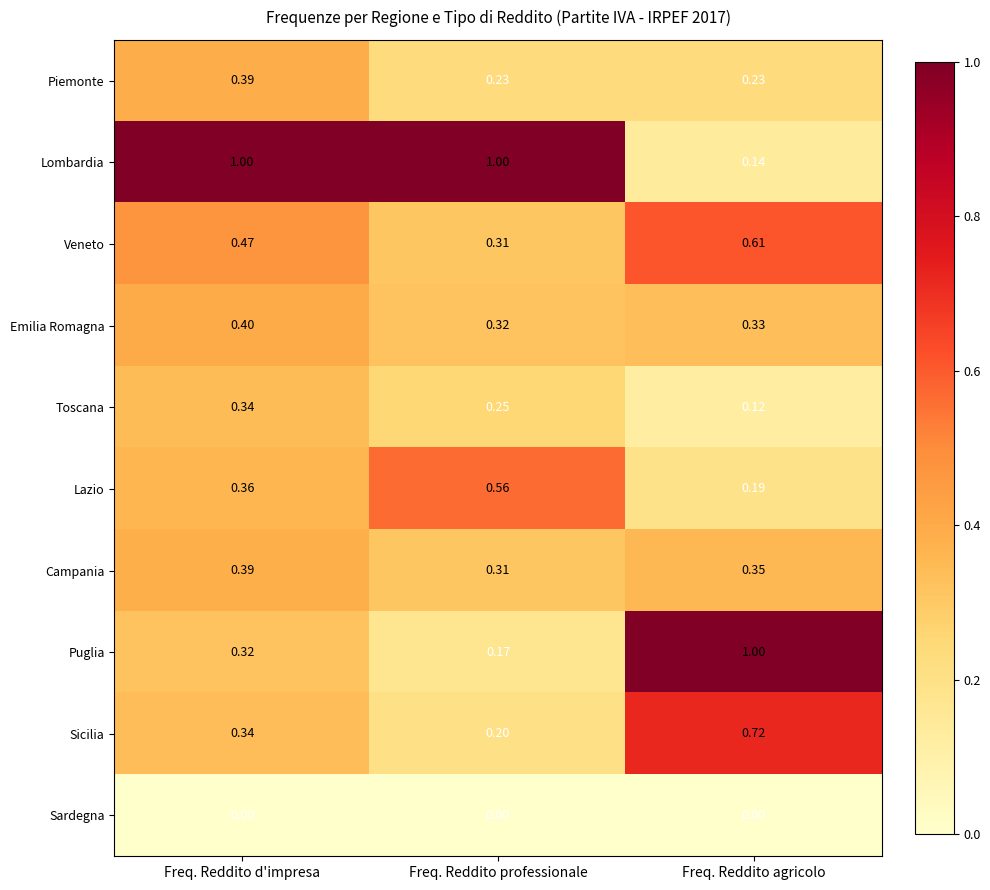

At which label is Emilia Romagna closest to 0?

Freq. Reddito professionale